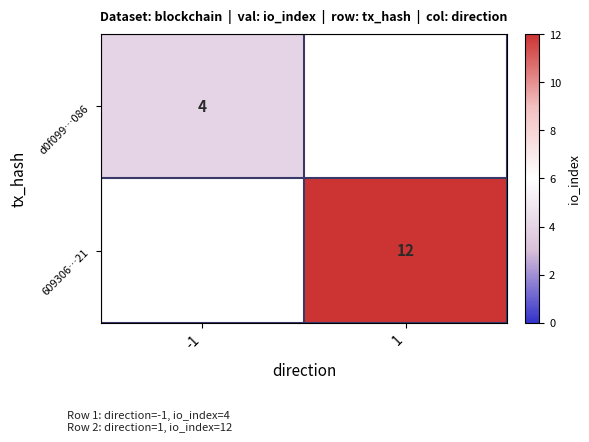

Is it true that d0f099…086 equals 1 at -1?

False